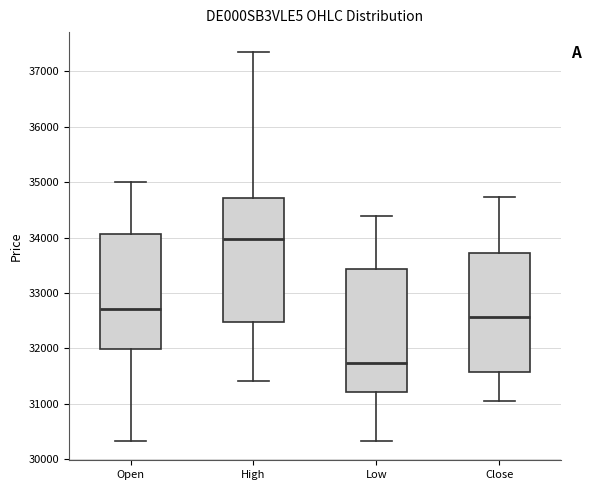

Reading left to right, transcribe this box plot: for each box, give where its median line is, the range the box spans, and where its two whiskers end, as read against the y-axis. The values are not printed on the chart, so give them approximately, as read against the axis.

Open: median 32700, box 32000 to 34100, whiskers 30300 to 35000
High: median 34000, box 32500 to 34700, whiskers 31400 to 37400
Low: median 31700, box 31200 to 33400, whiskers 30300 to 34400
Close: median 32600, box 31600 to 33700, whiskers 31100 to 34700